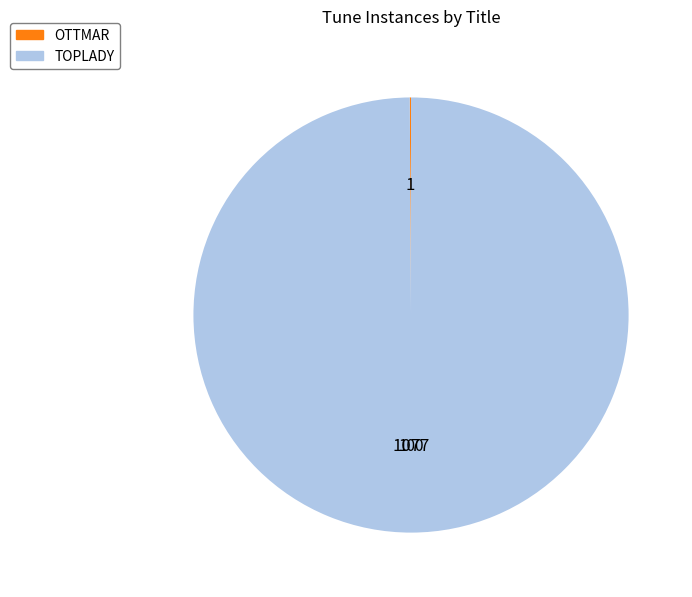

What is the largest slice in the pie chart?

TOPLADY